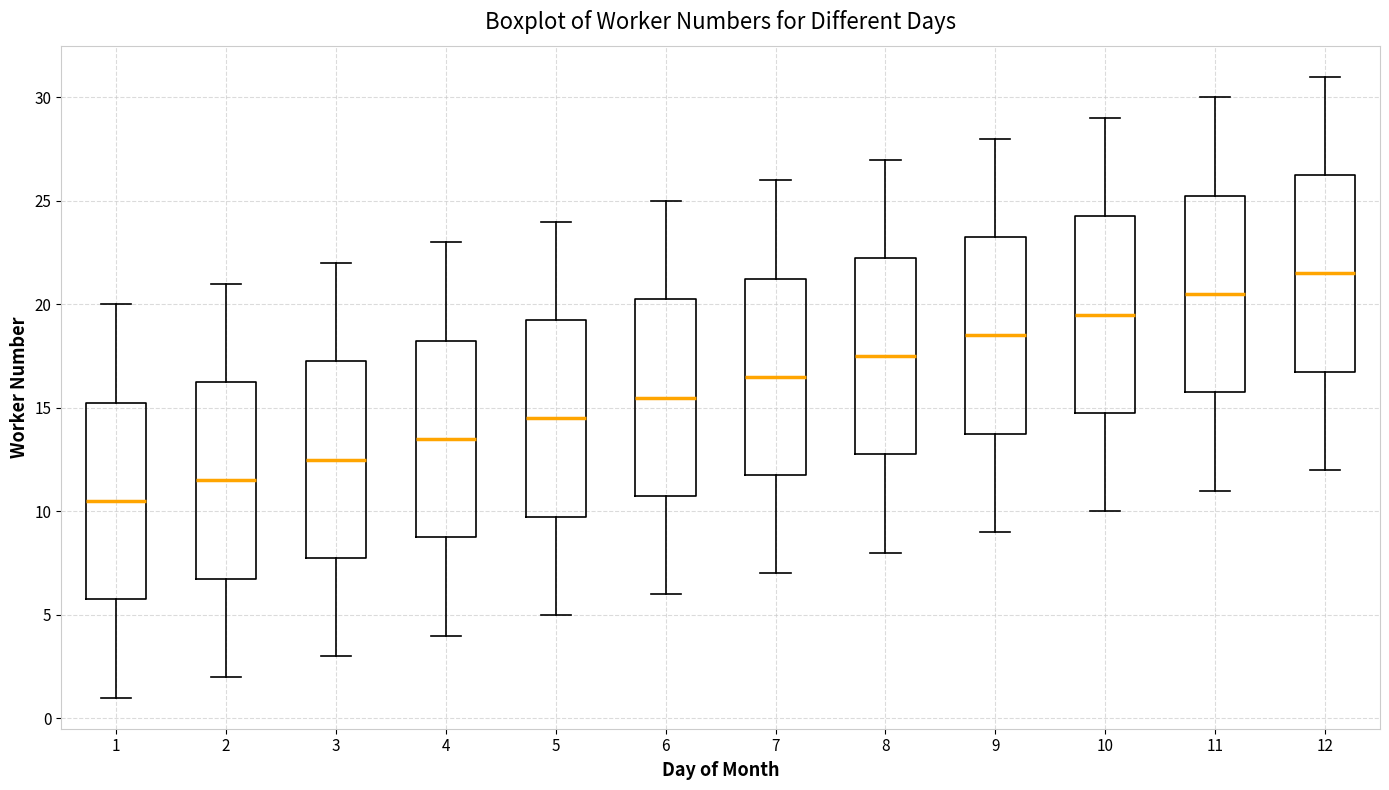

Which box's median line is the highest?

12